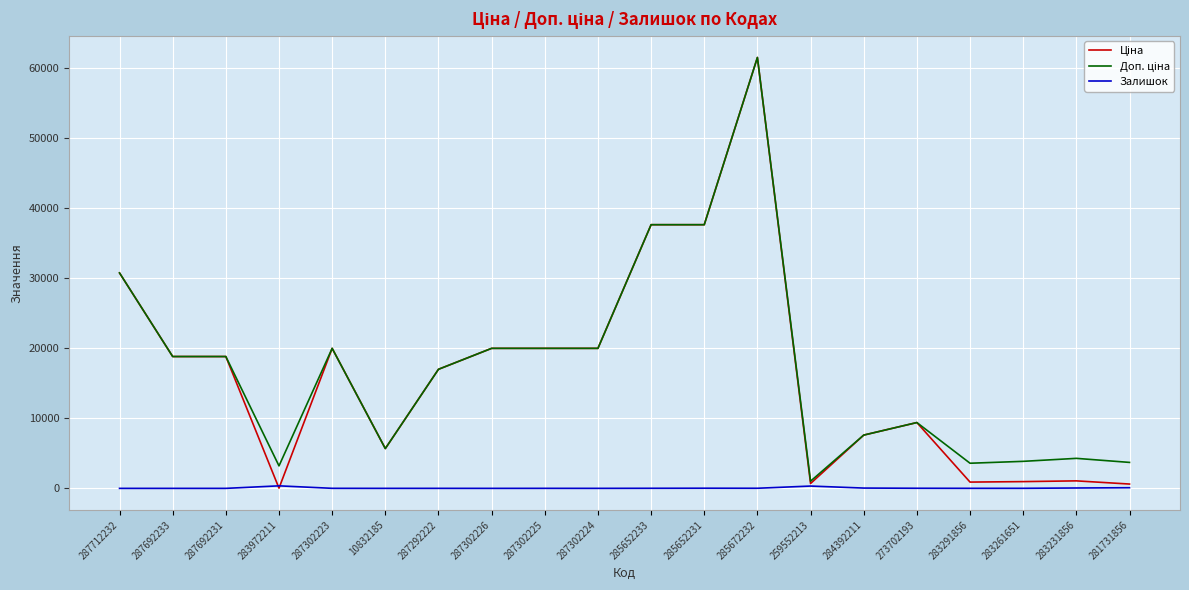

True or false: Залишок has a value of 330.0 at 259552213.

True